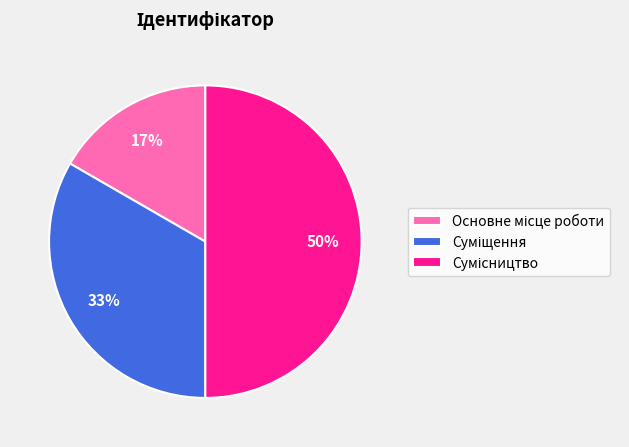

To the nearest percent, what is the difference between the largest and smallest slice percentages?

33%